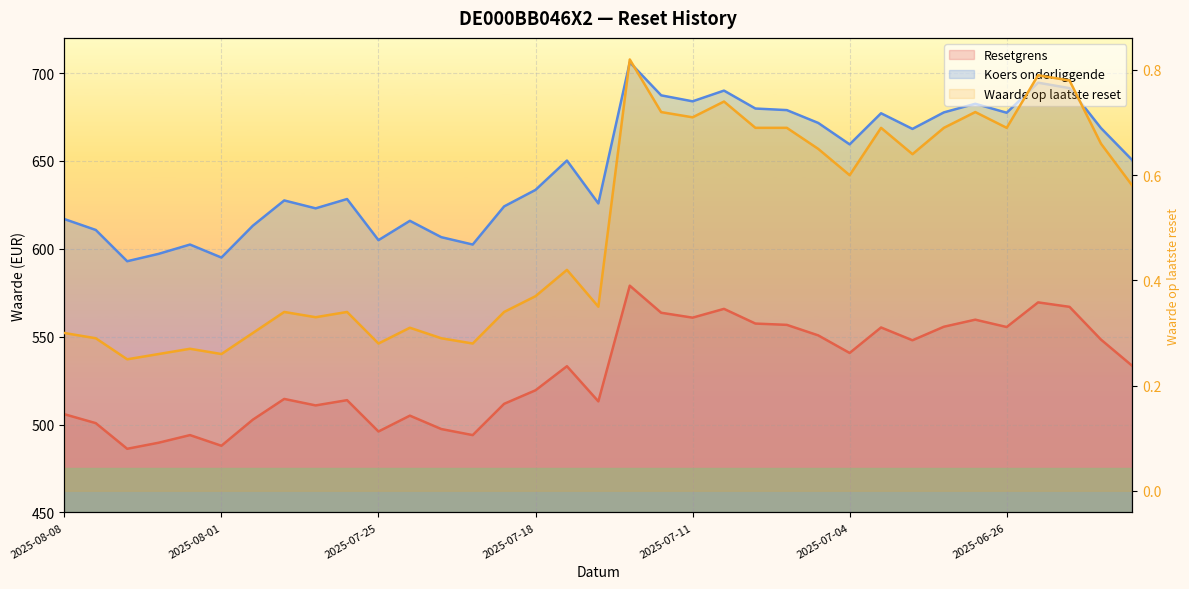

At which label is Waarde op laatste reset closest to 0?

2025-08-06